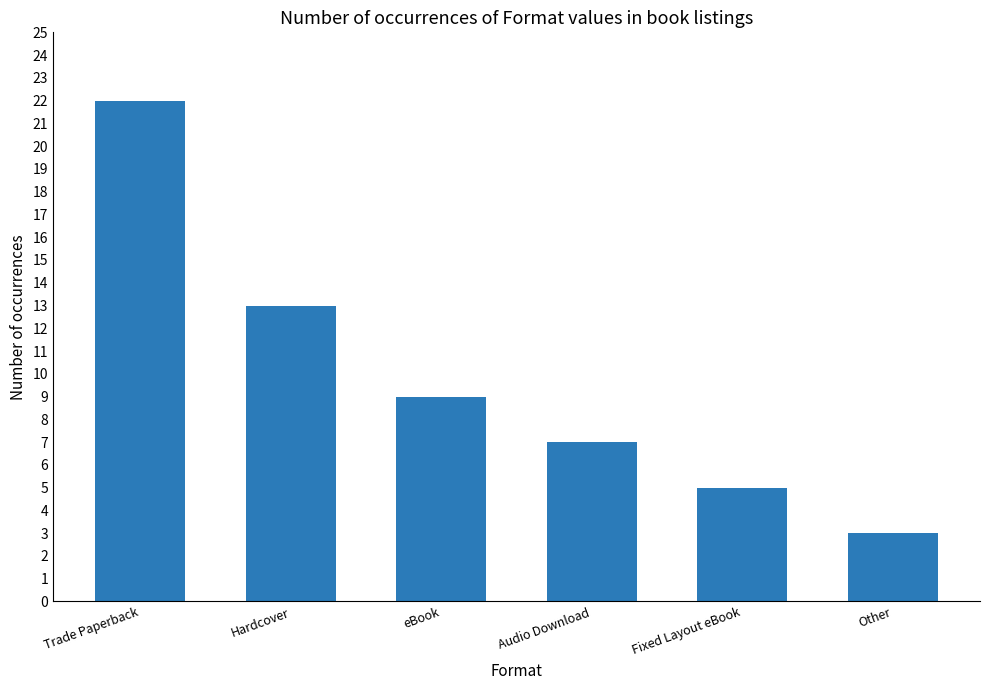

Reading left to right, transcribe all the data shown in this chart.

Trade Paperback=22	Hardcover=13	eBook=9	Audio Download=7	Fixed Layout eBook=5	Other=3